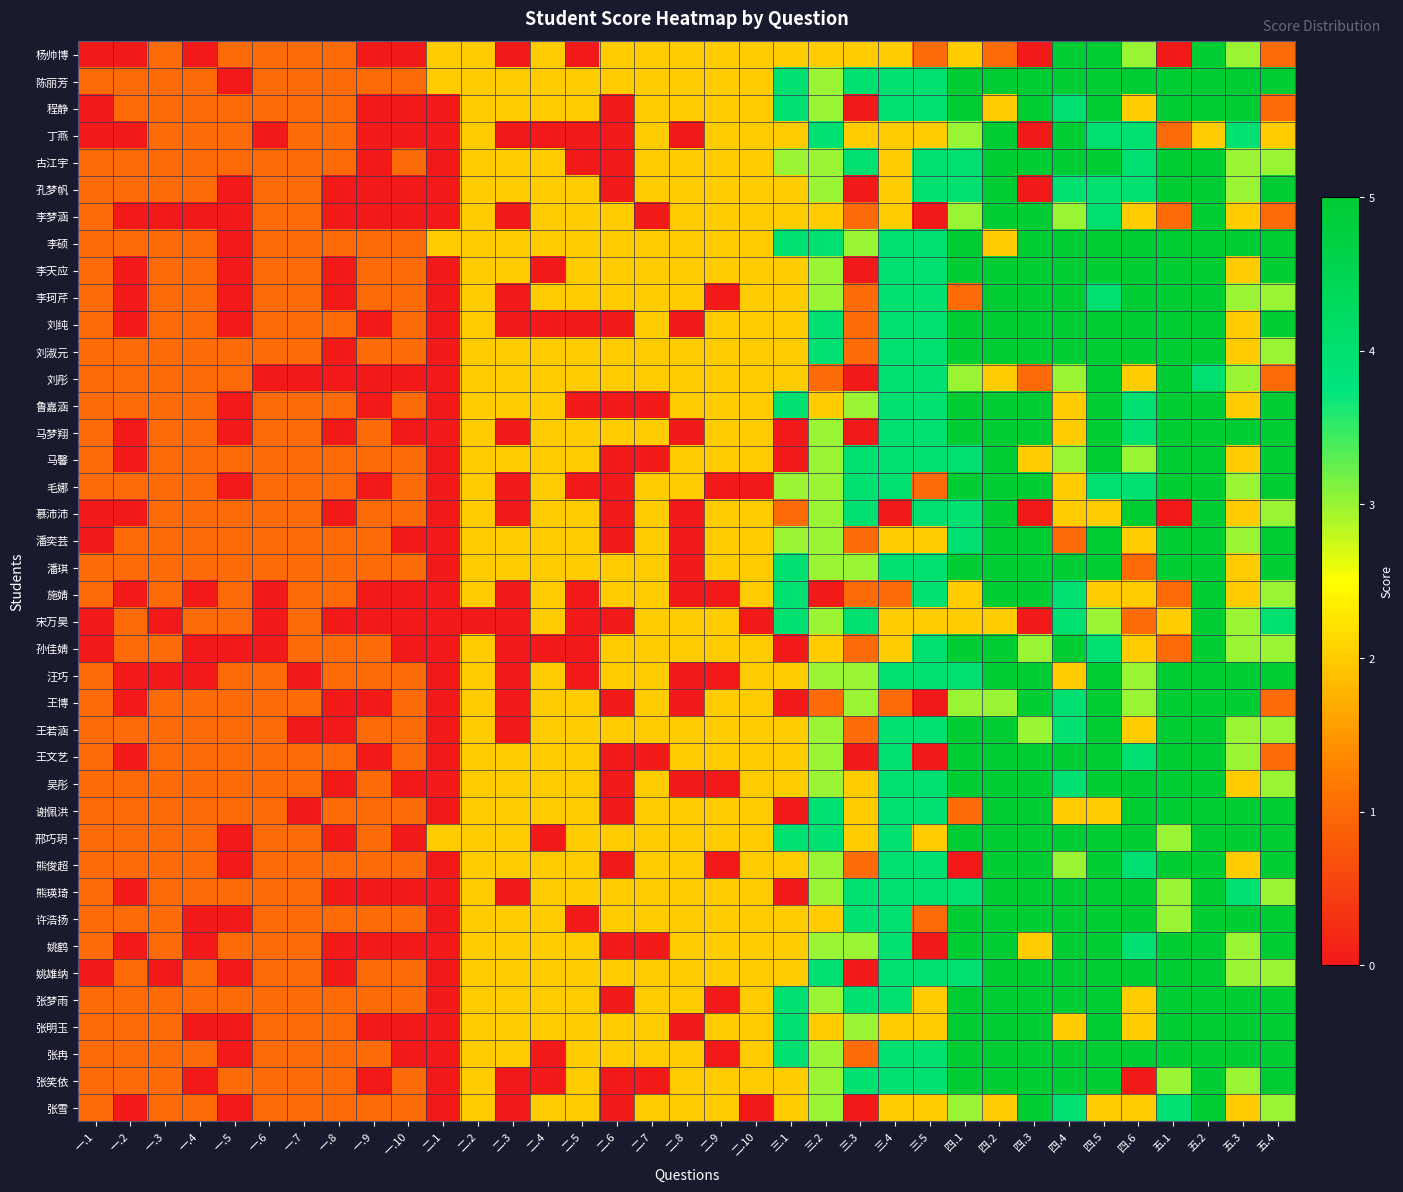

Reading left to right, what are all the values shown in this chart?

杨帅博: 一.1=0	一.2=0	一.3=1	一.4=0	一.5=1	一.6=1	一.7=1	一.8=1	一.9=0	一.10=0	二.1=2	二.2=2	二.3=0	二.4=2	二.5=0	二.6=2	二.7=2	二.8=2	二.9=2	二.10=2	三.1=2	三.2=2	三.3=2	三.4=2	三.5=1	四.1=2	四.2=1	四.3=0	四.4=5	四.5=5	四.6=3	五.1=0	五.2=5	五.3=3	五.4=1
陈丽芳: 一.1=1	一.2=1	一.3=1	一.4=1	一.5=0	一.6=1	一.7=1	一.8=1	一.9=1	一.10=1	二.1=2	二.2=2	二.3=2	二.4=2	二.5=2	二.6=2	二.7=2	二.8=2	二.9=2	二.10=2	三.1=4	三.2=3	三.3=4	三.4=4	三.5=4	四.1=5	四.2=5	四.3=5	四.4=5	四.5=5	四.6=5	五.1=5	五.2=5	五.3=5	五.4=5
程静: 一.1=0	一.2=1	一.3=1	一.4=1	一.5=1	一.6=1	一.7=1	一.8=1	一.9=0	一.10=0	二.1=0	二.2=2	二.3=2	二.4=2	二.5=2	二.6=0	二.7=2	二.8=2	二.9=2	二.10=2	三.1=4	三.2=3	三.3=0	三.4=4	三.5=4	四.1=5	四.2=2	四.3=5	四.4=4	四.5=5	四.6=2	五.1=5	五.2=5	五.3=5	五.4=1
丁燕: 一.1=0	一.2=0	一.3=1	一.4=1	一.5=1	一.6=0	一.7=1	一.8=1	一.9=0	一.10=0	二.1=0	二.2=2	二.3=0	二.4=0	二.5=0	二.6=0	二.7=2	二.8=0	二.9=2	二.10=2	三.1=2	三.2=4	三.3=2	三.4=2	三.5=2	四.1=3	四.2=5	四.3=0	四.4=5	四.5=4	四.6=4	五.1=1	五.2=2	五.3=4	五.4=2
古江宇: 一.1=1	一.2=1	一.3=1	一.4=1	一.5=1	一.6=1	一.7=1	一.8=1	一.9=0	一.10=1	二.1=0	二.2=2	二.3=2	二.4=2	二.5=0	二.6=0	二.7=2	二.8=2	二.9=2	二.10=2	三.1=3	三.2=3	三.3=4	三.4=2	三.5=4	四.1=4	四.2=5	四.3=5	四.4=5	四.5=5	四.6=4	五.1=5	五.2=5	五.3=3	五.4=3
孔梦帆: 一.1=1	一.2=1	一.3=1	一.4=1	一.5=0	一.6=1	一.7=1	一.8=0	一.9=0	一.10=0	二.1=0	二.2=2	二.3=2	二.4=2	二.5=2	二.6=0	二.7=2	二.8=2	二.9=2	二.10=2	三.1=2	三.2=3	三.3=0	三.4=2	三.5=4	四.1=4	四.2=5	四.3=0	四.4=4	四.5=4	四.6=4	五.1=5	五.2=5	五.3=3	五.4=5
李梦涵: 一.1=1	一.2=0	一.3=0	一.4=0	一.5=0	一.6=1	一.7=1	一.8=0	一.9=0	一.10=0	二.1=0	二.2=2	二.3=0	二.4=2	二.5=2	二.6=2	二.7=0	二.8=2	二.9=2	二.10=2	三.1=2	三.2=2	三.3=1	三.4=2	三.5=0	四.1=3	四.2=5	四.3=5	四.4=3	四.5=4	四.6=2	五.1=1	五.2=5	五.3=2	五.4=1
李硕: 一.1=1	一.2=1	一.3=1	一.4=1	一.5=0	一.6=1	一.7=1	一.8=1	一.9=1	一.10=1	二.1=2	二.2=2	二.3=2	二.4=2	二.5=2	二.6=2	二.7=2	二.8=2	二.9=2	二.10=2	三.1=4	三.2=4	三.3=3	三.4=4	三.5=4	四.1=5	四.2=2	四.3=5	四.4=5	四.5=5	四.6=5	五.1=5	五.2=5	五.3=5	五.4=5
李天应: 一.1=1	一.2=0	一.3=1	一.4=1	一.5=0	一.6=1	一.7=1	一.8=0	一.9=1	一.10=1	二.1=0	二.2=2	二.3=2	二.4=0	二.5=2	二.6=2	二.7=2	二.8=2	二.9=2	二.10=2	三.1=2	三.2=3	三.3=0	三.4=4	三.5=4	四.1=5	四.2=5	四.3=5	四.4=5	四.5=5	四.6=5	五.1=5	五.2=5	五.3=2	五.4=5
李珂芹: 一.1=1	一.2=0	一.3=1	一.4=1	一.5=0	一.6=1	一.7=1	一.8=0	一.9=1	一.10=1	二.1=0	二.2=2	二.3=0	二.4=2	二.5=2	二.6=2	二.7=2	二.8=2	二.9=0	二.10=2	三.1=2	三.2=3	三.3=1	三.4=4	三.5=4	四.1=1	四.2=5	四.3=5	四.4=5	四.5=4	四.6=5	五.1=5	五.2=5	五.3=3	五.4=3
刘纯: 一.1=1	一.2=0	一.3=1	一.4=1	一.5=0	一.6=1	一.7=1	一.8=1	一.9=0	一.10=1	二.1=0	二.2=2	二.3=0	二.4=0	二.5=0	二.6=0	二.7=2	二.8=0	二.9=2	二.10=2	三.1=2	三.2=4	三.3=1	三.4=4	三.5=4	四.1=5	四.2=5	四.3=5	四.4=5	四.5=5	四.6=5	五.1=5	五.2=5	五.3=2	五.4=5
刘淑元: 一.1=1	一.2=1	一.3=1	一.4=1	一.5=1	一.6=1	一.7=1	一.8=0	一.9=1	一.10=1	二.1=0	二.2=2	二.3=2	二.4=2	二.5=2	二.6=2	二.7=2	二.8=2	二.9=2	二.10=2	三.1=2	三.2=4	三.3=1	三.4=4	三.5=4	四.1=5	四.2=5	四.3=5	四.4=5	四.5=5	四.6=5	五.1=5	五.2=5	五.3=2	五.4=3
刘彤: 一.1=1	一.2=1	一.3=1	一.4=1	一.5=1	一.6=0	一.7=0	一.8=0	一.9=0	一.10=0	二.1=0	二.2=2	二.3=2	二.4=2	二.5=2	二.6=2	二.7=2	二.8=2	二.9=2	二.10=2	三.1=2	三.2=1	三.3=0	三.4=4	三.5=4	四.1=3	四.2=2	四.3=1	四.4=3	四.5=5	四.6=2	五.1=5	五.2=4	五.3=3	五.4=1
鲁嘉涵: 一.1=1	一.2=1	一.3=1	一.4=1	一.5=0	一.6=1	一.7=1	一.8=1	一.9=0	一.10=1	二.1=0	二.2=2	二.3=2	二.4=2	二.5=0	二.6=0	二.7=0	二.8=2	二.9=2	二.10=2	三.1=4	三.2=2	三.3=3	三.4=4	三.5=4	四.1=5	四.2=5	四.3=5	四.4=2	四.5=5	四.6=4	五.1=5	五.2=5	五.3=2	五.4=5
马梦翔: 一.1=1	一.2=0	一.3=1	一.4=1	一.5=0	一.6=1	一.7=1	一.8=0	一.9=1	一.10=0	二.1=0	二.2=2	二.3=0	二.4=2	二.5=2	二.6=2	二.7=2	二.8=0	二.9=2	二.10=2	三.1=0	三.2=3	三.3=0	三.4=4	三.5=4	四.1=5	四.2=5	四.3=5	四.4=2	四.5=5	四.6=4	五.1=5	五.2=5	五.3=5	五.4=5
马馨: 一.1=1	一.2=0	一.3=1	一.4=1	一.5=1	一.6=1	一.7=1	一.8=1	一.9=1	一.10=1	二.1=0	二.2=2	二.3=2	二.4=2	二.5=2	二.6=0	二.7=0	二.8=2	二.9=2	二.10=2	三.1=0	三.2=3	三.3=4	三.4=4	三.5=4	四.1=4	四.2=5	四.3=2	四.4=3	四.5=5	四.6=3	五.1=5	五.2=5	五.3=2	五.4=5
毛娜: 一.1=1	一.2=1	一.3=1	一.4=1	一.5=0	一.6=1	一.7=1	一.8=1	一.9=0	一.10=1	二.1=0	二.2=2	二.3=0	二.4=2	二.5=0	二.6=0	二.7=2	二.8=2	二.9=0	二.10=0	三.1=3	三.2=3	三.3=4	三.4=4	三.5=1	四.1=5	四.2=5	四.3=5	四.4=2	四.5=4	四.6=4	五.1=5	五.2=5	五.3=3	五.4=5
慕沛沛: 一.1=0	一.2=0	一.3=1	一.4=1	一.5=1	一.6=1	一.7=1	一.8=0	一.9=1	一.10=1	二.1=0	二.2=2	二.3=0	二.4=2	二.5=2	二.6=0	二.7=2	二.8=0	二.9=2	二.10=2	三.1=1	三.2=3	三.3=4	三.4=0	三.5=4	四.1=4	四.2=5	四.3=0	四.4=2	四.5=2	四.6=5	五.1=0	五.2=5	五.3=2	五.4=3
潘奕芸: 一.1=0	一.2=1	一.3=1	一.4=1	一.5=1	一.6=1	一.7=1	一.8=1	一.9=1	一.10=0	二.1=0	二.2=2	二.3=2	二.4=2	二.5=2	二.6=0	二.7=2	二.8=0	二.9=2	二.10=2	三.1=3	三.2=3	三.3=1	三.4=2	三.5=2	四.1=4	四.2=5	四.3=5	四.4=1	四.5=5	四.6=2	五.1=5	五.2=5	五.3=3	五.4=5
潘琪: 一.1=1	一.2=1	一.3=1	一.4=1	一.5=1	一.6=1	一.7=1	一.8=1	一.9=1	一.10=1	二.1=0	二.2=2	二.3=2	二.4=2	二.5=2	二.6=2	二.7=2	二.8=0	二.9=2	二.10=2	三.1=4	三.2=3	三.3=3	三.4=4	三.5=4	四.1=5	四.2=5	四.3=5	四.4=5	四.5=5	四.6=1	五.1=5	五.2=5	五.3=2	五.4=5
施婧: 一.1=1	一.2=0	一.3=1	一.4=0	一.5=1	一.6=0	一.7=1	一.8=1	一.9=0	一.10=0	二.1=0	二.2=2	二.3=0	二.4=2	二.5=0	二.6=2	二.7=2	二.8=0	二.9=0	二.10=2	三.1=4	三.2=0	三.3=1	三.4=1	三.5=4	四.1=2	四.2=5	四.3=5	四.4=4	四.5=2	四.6=2	五.1=1	五.2=5	五.3=2	五.4=3
宋万昊: 一.1=0	一.2=1	一.3=0	一.4=1	一.5=1	一.6=0	一.7=1	一.8=0	一.9=0	一.10=0	二.1=0	二.2=0	二.3=0	二.4=2	二.5=0	二.6=0	二.7=2	二.8=2	二.9=2	二.10=0	三.1=4	三.2=3	三.3=4	三.4=2	三.5=2	四.1=2	四.2=2	四.3=0	四.4=4	四.5=3	四.6=1	五.1=2	五.2=5	五.3=3	五.4=4
孙佳婧: 一.1=0	一.2=1	一.3=1	一.4=0	一.5=0	一.6=0	一.7=1	一.8=1	一.9=1	一.10=0	二.1=0	二.2=2	二.3=0	二.4=0	二.5=0	二.6=2	二.7=2	二.8=2	二.9=2	二.10=2	三.1=0	三.2=2	三.3=1	三.4=2	三.5=4	四.1=5	四.2=5	四.3=3	四.4=5	四.5=4	四.6=2	五.1=1	五.2=5	五.3=3	五.4=3
汪巧: 一.1=1	一.2=0	一.3=0	一.4=0	一.5=1	一.6=1	一.7=0	一.8=1	一.9=1	一.10=1	二.1=0	二.2=2	二.3=0	二.4=2	二.5=0	二.6=2	二.7=2	二.8=0	二.9=0	二.10=2	三.1=2	三.2=3	三.3=3	三.4=4	三.5=4	四.1=4	四.2=5	四.3=5	四.4=2	四.5=5	四.6=3	五.1=5	五.2=5	五.3=5	五.4=5
王博: 一.1=1	一.2=0	一.3=1	一.4=1	一.5=1	一.6=1	一.7=1	一.8=0	一.9=0	一.10=1	二.1=0	二.2=2	二.3=0	二.4=2	二.5=2	二.6=0	二.7=2	二.8=0	二.9=2	二.10=2	三.1=0	三.2=1	三.3=3	三.4=1	三.5=0	四.1=3	四.2=3	四.3=5	四.4=4	四.5=5	四.6=3	五.1=5	五.2=5	五.3=5	五.4=1
王若涵: 一.1=1	一.2=1	一.3=1	一.4=1	一.5=1	一.6=1	一.7=0	一.8=0	一.9=1	一.10=1	二.1=0	二.2=2	二.3=0	二.4=2	二.5=2	二.6=2	二.7=2	二.8=2	二.9=2	二.10=2	三.1=2	三.2=3	三.3=1	三.4=4	三.5=4	四.1=5	四.2=5	四.3=3	四.4=4	四.5=5	四.6=2	五.1=5	五.2=5	五.3=3	五.4=3
王文艺: 一.1=1	一.2=0	一.3=1	一.4=1	一.5=1	一.6=1	一.7=1	一.8=1	一.9=0	一.10=1	二.1=0	二.2=2	二.3=2	二.4=2	二.5=2	二.6=0	二.7=0	二.8=2	二.9=2	二.10=2	三.1=2	三.2=3	三.3=0	三.4=4	三.5=0	四.1=5	四.2=5	四.3=5	四.4=5	四.5=5	四.6=4	五.1=5	五.2=5	五.3=3	五.4=1
吴彤: 一.1=1	一.2=1	一.3=1	一.4=1	一.5=1	一.6=1	一.7=1	一.8=0	一.9=1	一.10=0	二.1=0	二.2=2	二.3=2	二.4=2	二.5=2	二.6=0	二.7=2	二.8=0	二.9=0	二.10=2	三.1=2	三.2=3	三.3=2	三.4=4	三.5=4	四.1=5	四.2=5	四.3=5	四.4=4	四.5=5	四.6=5	五.1=5	五.2=5	五.3=2	五.4=3
谢佩洪: 一.1=1	一.2=1	一.3=1	一.4=1	一.5=1	一.6=1	一.7=0	一.8=1	一.9=1	一.10=1	二.1=0	二.2=2	二.3=2	二.4=2	二.5=2	二.6=0	二.7=2	二.8=2	二.9=2	二.10=2	三.1=0	三.2=4	三.3=2	三.4=4	三.5=4	四.1=1	四.2=5	四.3=5	四.4=2	四.5=2	四.6=5	五.1=5	五.2=5	五.3=5	五.4=5
邢巧玥: 一.1=1	一.2=1	一.3=1	一.4=1	一.5=0	一.6=1	一.7=1	一.8=0	一.9=1	一.10=0	二.1=2	二.2=2	二.3=2	二.4=0	二.5=2	二.6=2	二.7=2	二.8=2	二.9=2	二.10=2	三.1=4	三.2=4	三.3=2	三.4=4	三.5=2	四.1=5	四.2=5	四.3=5	四.4=5	四.5=5	四.6=5	五.1=3	五.2=5	五.3=5	五.4=5
熊俊超: 一.1=1	一.2=1	一.3=1	一.4=1	一.5=0	一.6=1	一.7=1	一.8=1	一.9=1	一.10=1	二.1=0	二.2=2	二.3=2	二.4=2	二.5=2	二.6=0	二.7=2	二.8=2	二.9=0	二.10=2	三.1=2	三.2=3	三.3=1	三.4=4	三.5=4	四.1=0	四.2=5	四.3=5	四.4=3	四.5=5	四.6=4	五.1=5	五.2=5	五.3=2	五.4=5
熊瑛琦: 一.1=1	一.2=0	一.3=1	一.4=1	一.5=1	一.6=1	一.7=1	一.8=0	一.9=0	一.10=0	二.1=0	二.2=2	二.3=0	二.4=2	二.5=2	二.6=2	二.7=2	二.8=2	二.9=2	二.10=2	三.1=0	三.2=3	三.3=4	三.4=4	三.5=4	四.1=4	四.2=5	四.3=5	四.4=5	四.5=5	四.6=5	五.1=3	五.2=5	五.3=4	五.4=3
许浩扬: 一.1=1	一.2=1	一.3=1	一.4=0	一.5=0	一.6=1	一.7=1	一.8=1	一.9=1	一.10=1	二.1=0	二.2=2	二.3=2	二.4=2	二.5=0	二.6=2	二.7=2	二.8=2	二.9=2	二.10=2	三.1=2	三.2=2	三.3=4	三.4=4	三.5=1	四.1=5	四.2=5	四.3=5	四.4=5	四.5=5	四.6=5	五.1=3	五.2=5	五.3=5	五.4=5
姚鹤: 一.1=1	一.2=0	一.3=1	一.4=0	一.5=1	一.6=1	一.7=1	一.8=0	一.9=0	一.10=0	二.1=0	二.2=2	二.3=2	二.4=2	二.5=2	二.6=0	二.7=0	二.8=2	二.9=2	二.10=2	三.1=2	三.2=3	三.3=3	三.4=4	三.5=0	四.1=5	四.2=5	四.3=2	四.4=5	四.5=5	四.6=4	五.1=5	五.2=5	五.3=3	五.4=5
姚雄纳: 一.1=0	一.2=1	一.3=0	一.4=1	一.5=0	一.6=1	一.7=1	一.8=0	一.9=1	一.10=1	二.1=0	二.2=2	二.3=2	二.4=2	二.5=2	二.6=2	二.7=2	二.8=2	二.9=2	二.10=2	三.1=2	三.2=4	三.3=0	三.4=4	三.5=4	四.1=4	四.2=5	四.3=5	四.4=5	四.5=5	四.6=5	五.1=5	五.2=5	五.3=3	五.4=3
张梦雨: 一.1=1	一.2=1	一.3=1	一.4=1	一.5=1	一.6=1	一.7=1	一.8=1	一.9=1	一.10=1	二.1=0	二.2=2	二.3=2	二.4=2	二.5=2	二.6=0	二.7=2	二.8=2	二.9=0	二.10=2	三.1=4	三.2=3	三.3=4	三.4=4	三.5=2	四.1=5	四.2=5	四.3=5	四.4=5	四.5=5	四.6=2	五.1=5	五.2=5	五.3=5	五.4=5
张明玉: 一.1=1	一.2=1	一.3=1	一.4=0	一.5=0	一.6=1	一.7=1	一.8=1	一.9=0	一.10=0	二.1=0	二.2=2	二.3=2	二.4=2	二.5=2	二.6=2	二.7=2	二.8=0	二.9=2	二.10=2	三.1=4	三.2=2	三.3=3	三.4=2	三.5=2	四.1=5	四.2=5	四.3=5	四.4=2	四.5=5	四.6=2	五.1=5	五.2=5	五.3=5	五.4=5
张冉: 一.1=1	一.2=1	一.3=1	一.4=1	一.5=0	一.6=1	一.7=1	一.8=1	一.9=1	一.10=0	二.1=0	二.2=2	二.3=2	二.4=0	二.5=2	二.6=2	二.7=2	二.8=2	二.9=0	二.10=2	三.1=4	三.2=3	三.3=1	三.4=4	三.5=4	四.1=5	四.2=5	四.3=5	四.4=5	四.5=5	四.6=5	五.1=5	五.2=5	五.3=5	五.4=5
张笑依: 一.1=1	一.2=1	一.3=1	一.4=0	一.5=1	一.6=1	一.7=1	一.8=1	一.9=0	一.10=1	二.1=0	二.2=2	二.3=0	二.4=0	二.5=2	二.6=0	二.7=0	二.8=2	二.9=2	二.10=2	三.1=2	三.2=3	三.3=4	三.4=4	三.5=4	四.1=5	四.2=5	四.3=5	四.4=5	四.5=5	四.6=0	五.1=3	五.2=5	五.3=3	五.4=5
张雪: 一.1=1	一.2=0	一.3=1	一.4=1	一.5=0	一.6=1	一.7=1	一.8=1	一.9=1	一.10=1	二.1=0	二.2=2	二.3=0	二.4=2	二.5=2	二.6=0	二.7=2	二.8=2	二.9=2	二.10=0	三.1=2	三.2=3	三.3=0	三.4=2	三.5=2	四.1=3	四.2=2	四.3=5	四.4=4	四.5=2	四.6=2	五.1=4	五.2=5	五.3=2	五.4=3